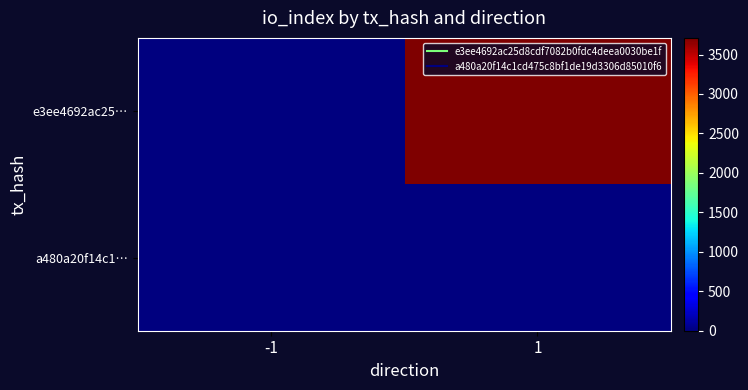

At how many categories does at least one series exceed 2501?

1